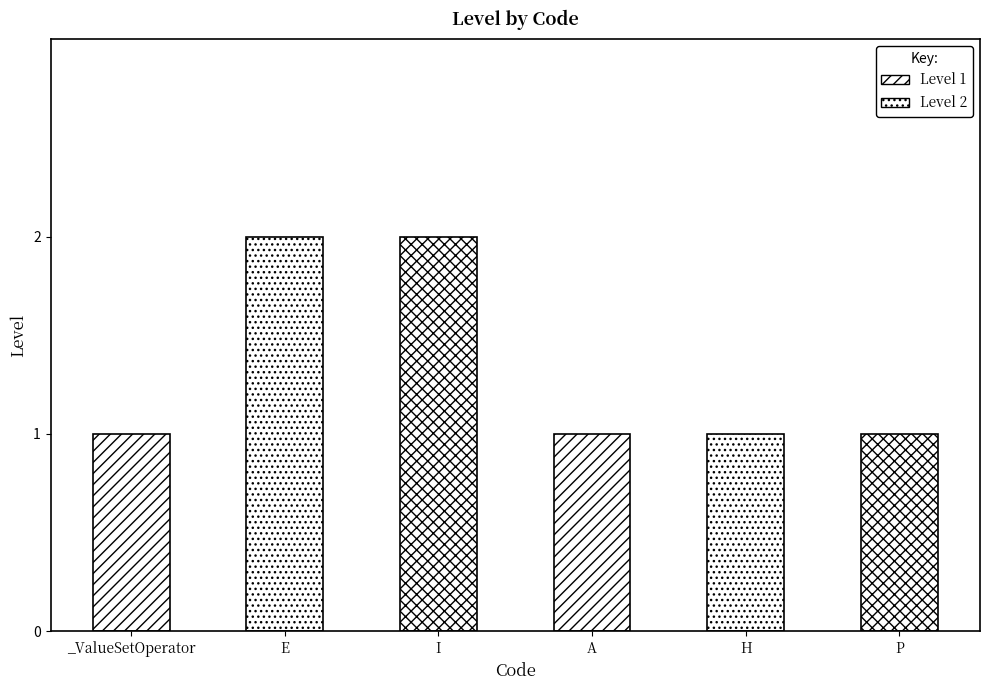

Rank the categories by value from lowest to highest.

_ValueSetOperator, A, H, P, E, I